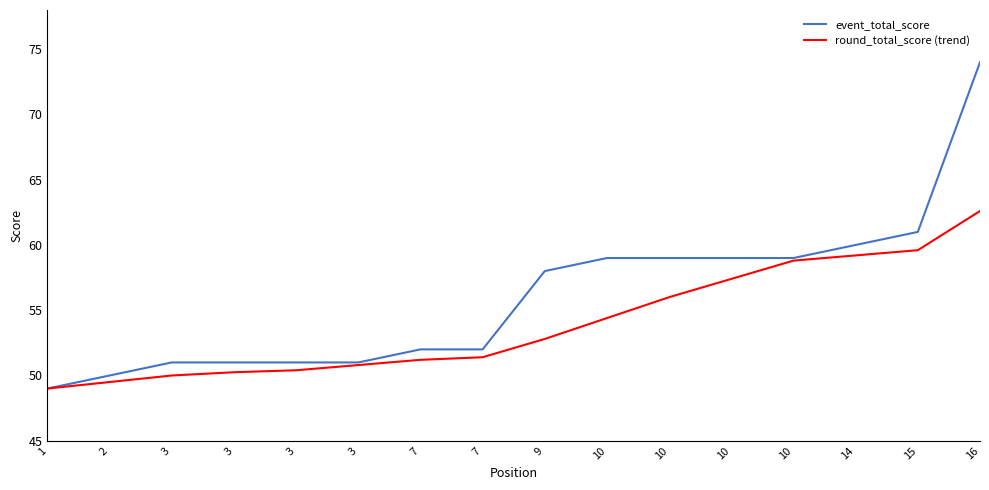

What are all the series names shown in the legend?

event_total_score, round_total_score (trend)